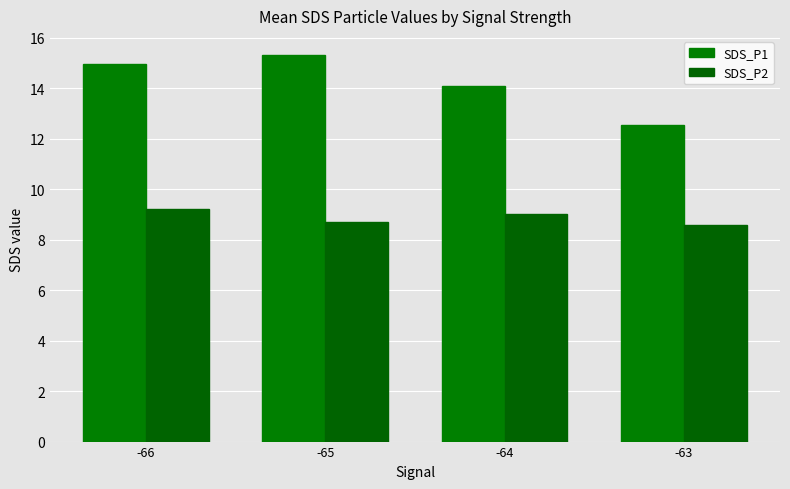

Is the value of SDS_P2 at -63 greater than the value of SDS_P1 at -65?

No